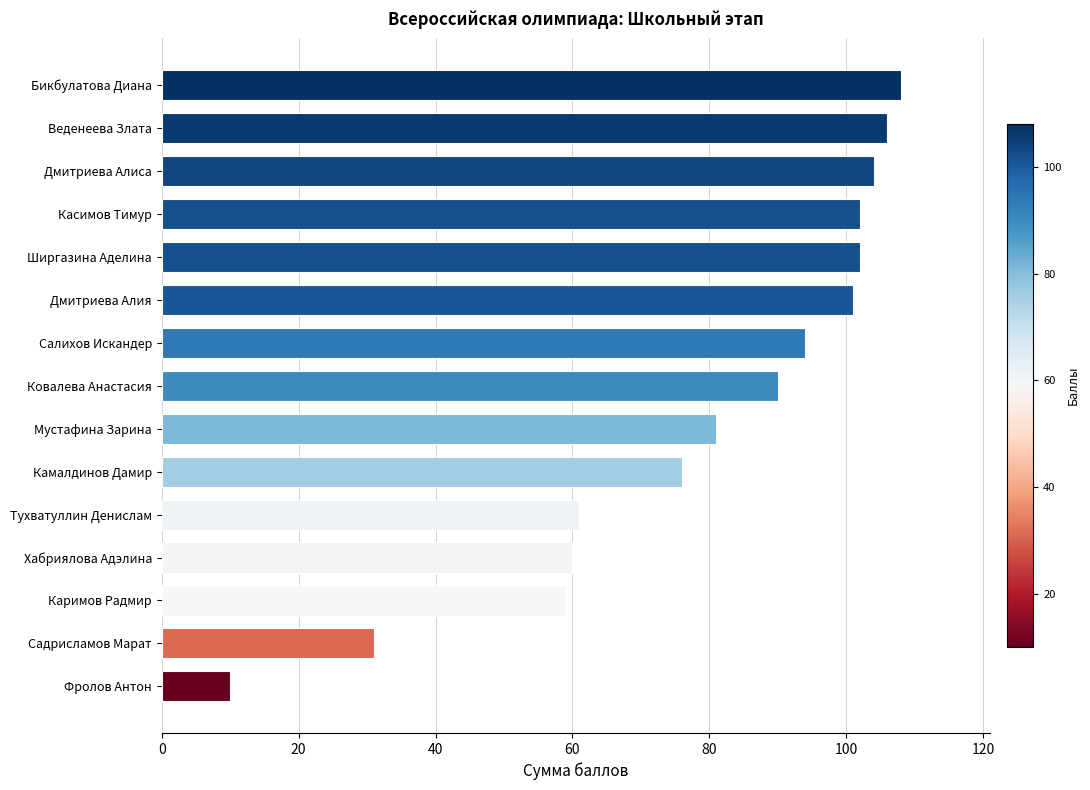

How many distinct data groups are displayed?

1